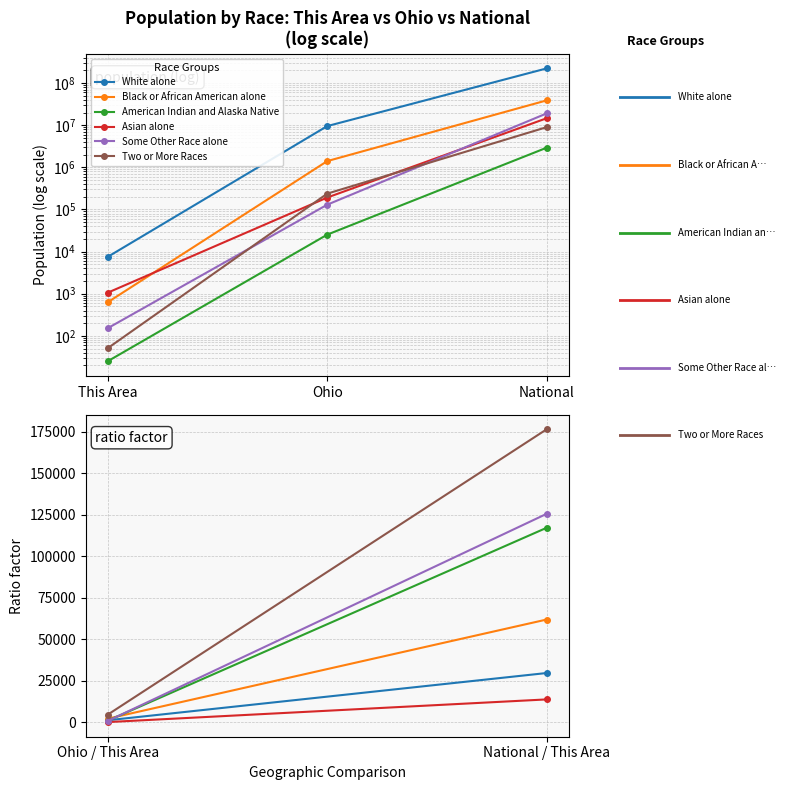

What is the total value across all series at Ohio / This Area?

10221.6